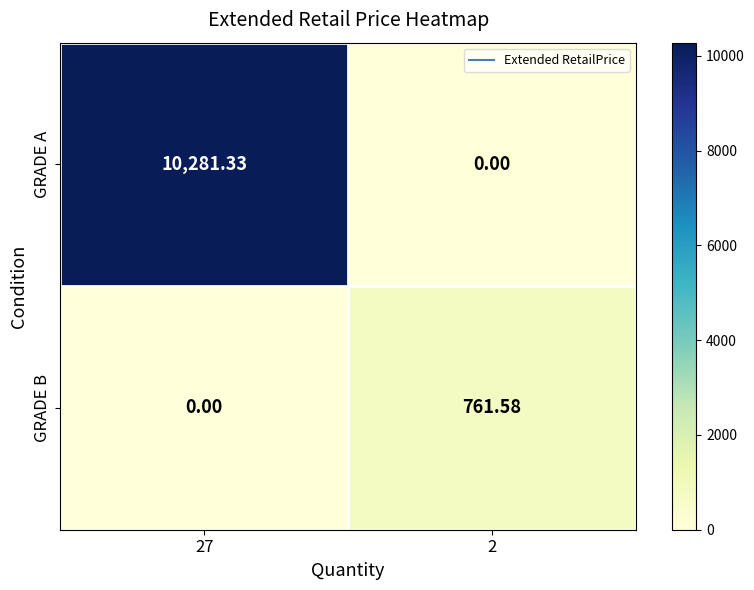

At which category is the sum across all series the highest?

27